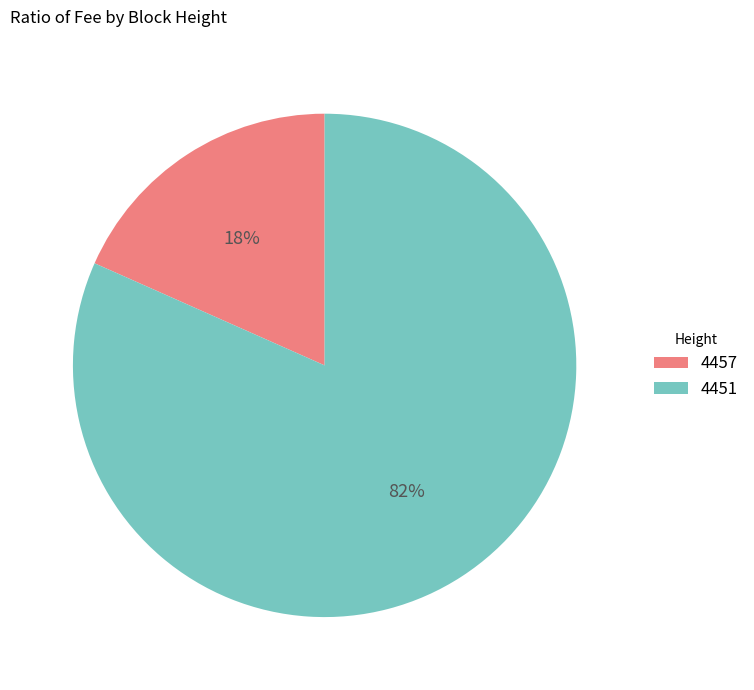

Combined, do 4451 and 4457 account for over 50%?

Yes